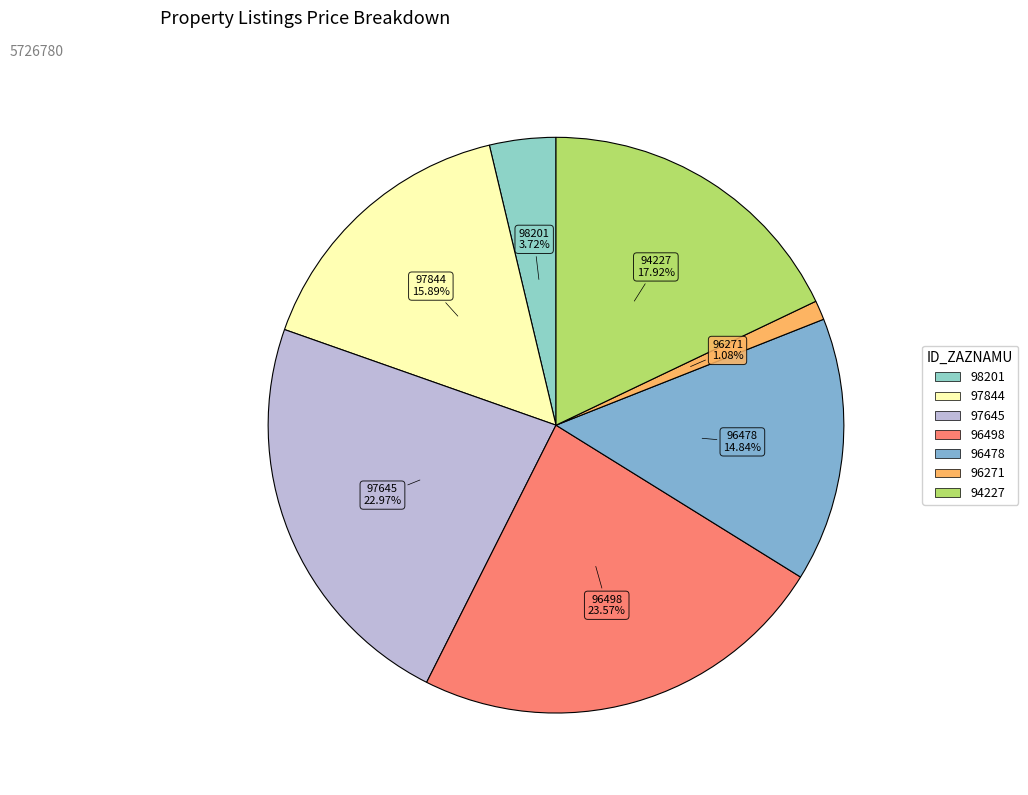

Which category has the biggest portion of the pie?

96498